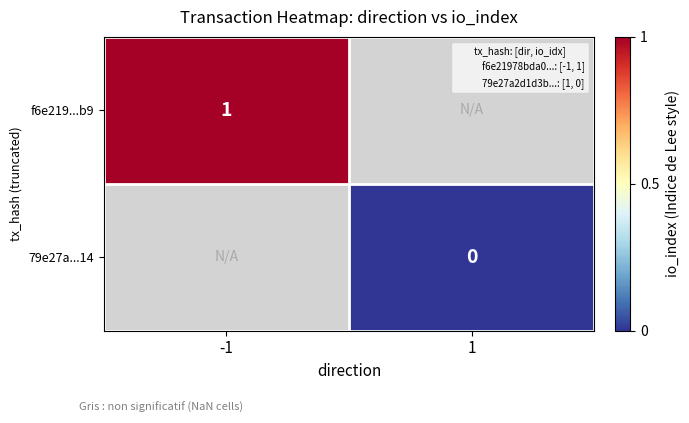

Which has a higher value, 1 or -1?

-1